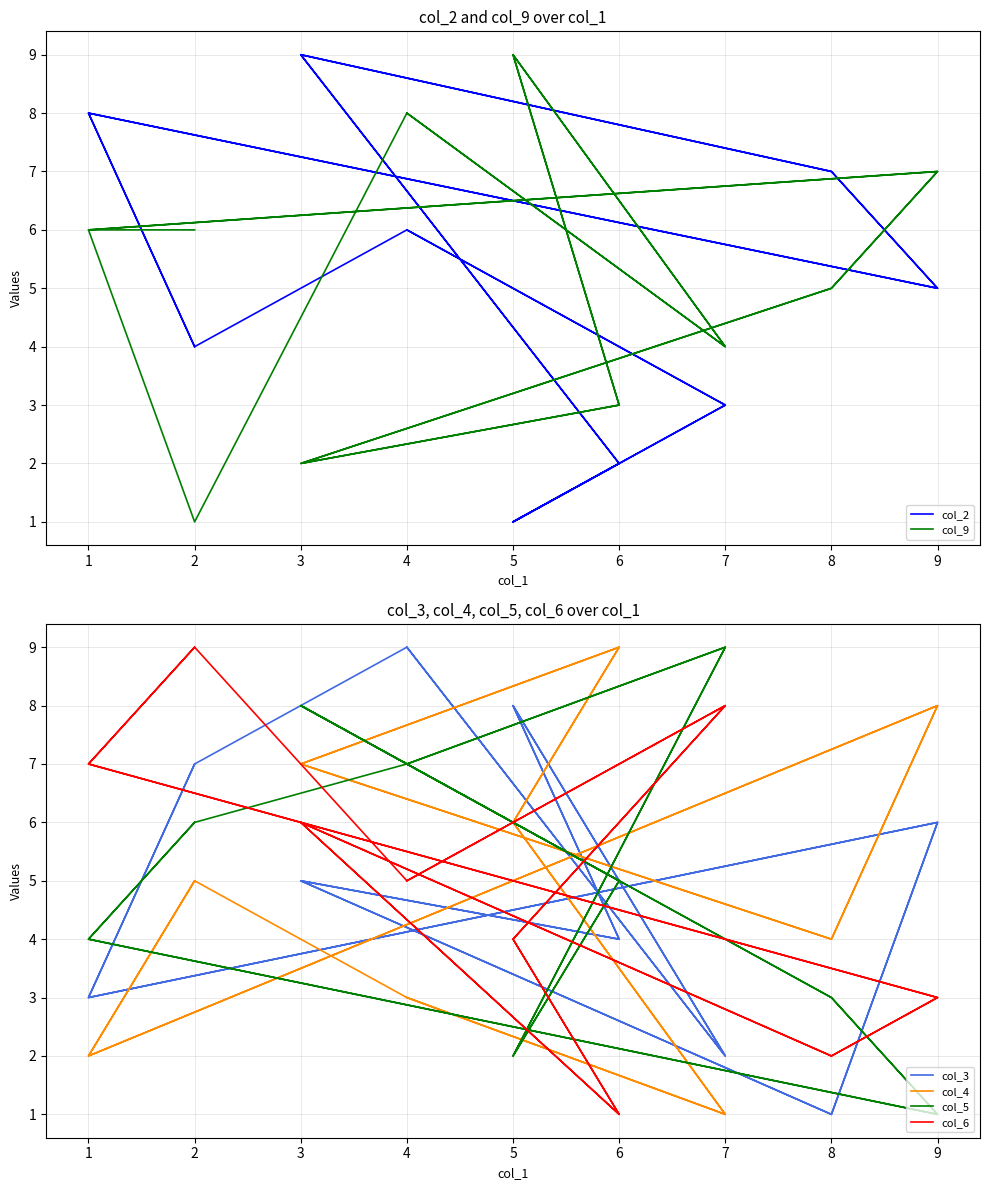

Reading left to right, list all the values displayed in this chart.

col_2: 4	8	5	7	9	2	1	3	6	4	8	5	7	9	2	1	3	6
col_9: 6	6	7	5	2	3	9	4	8	1	6	7	5	2	3	9	4	8
col_3: 7	3	6	1	5	4	8	2	9	7	3	6	1	5	4	8	2	9
col_4: 5	2	8	4	7	9	6	1	3	5	2	8	4	7	9	6	1	3
col_5: 6	4	1	3	8	5	2	9	7	6	4	1	3	8	5	2	9	7
col_6: 9	7	3	2	6	1	4	8	5	9	7	3	2	6	1	4	8	5